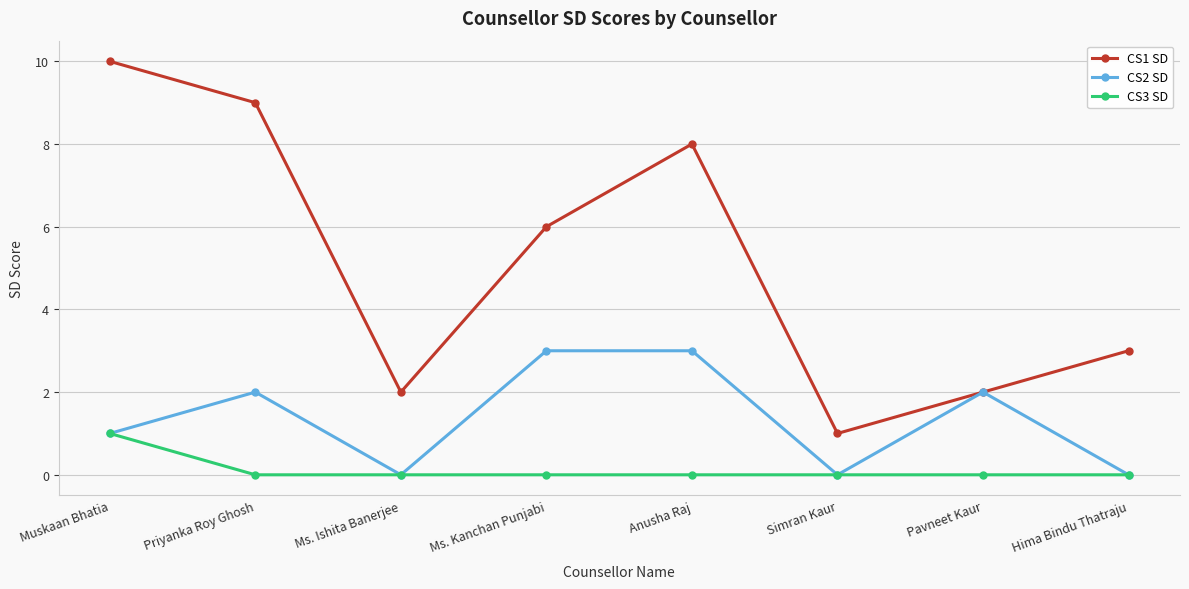

What is the label of the 4th point from the right?

Anusha Raj